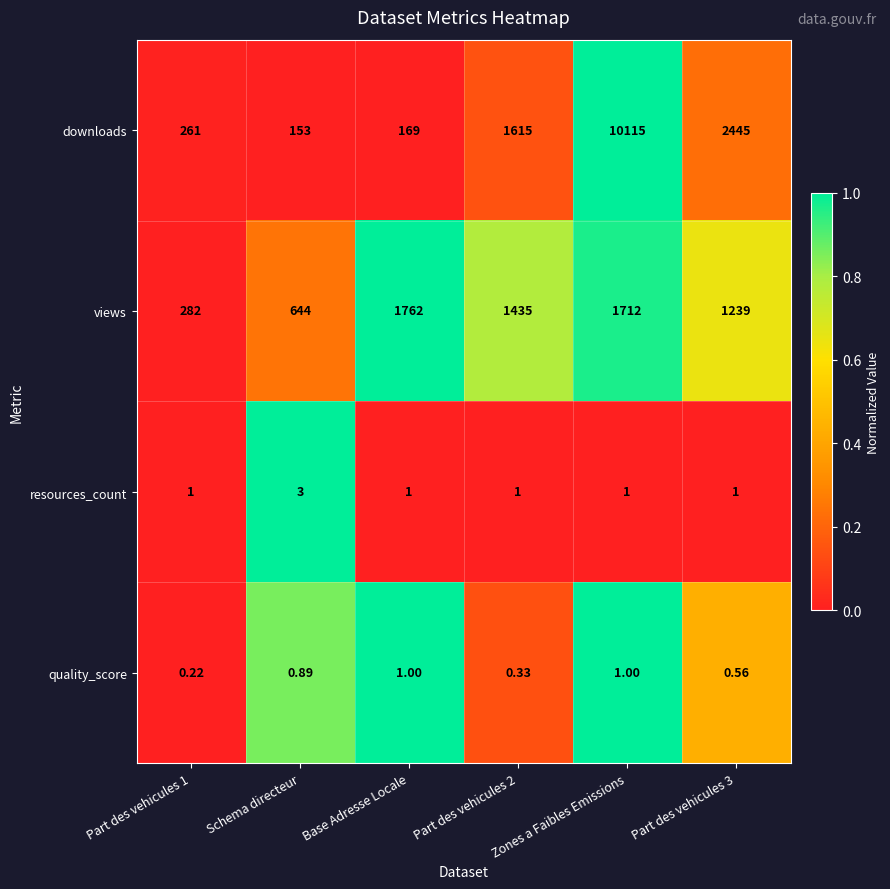

Which series changed the most between Part des vehicules 1 and Zones a Faibles Emissions?

downloads